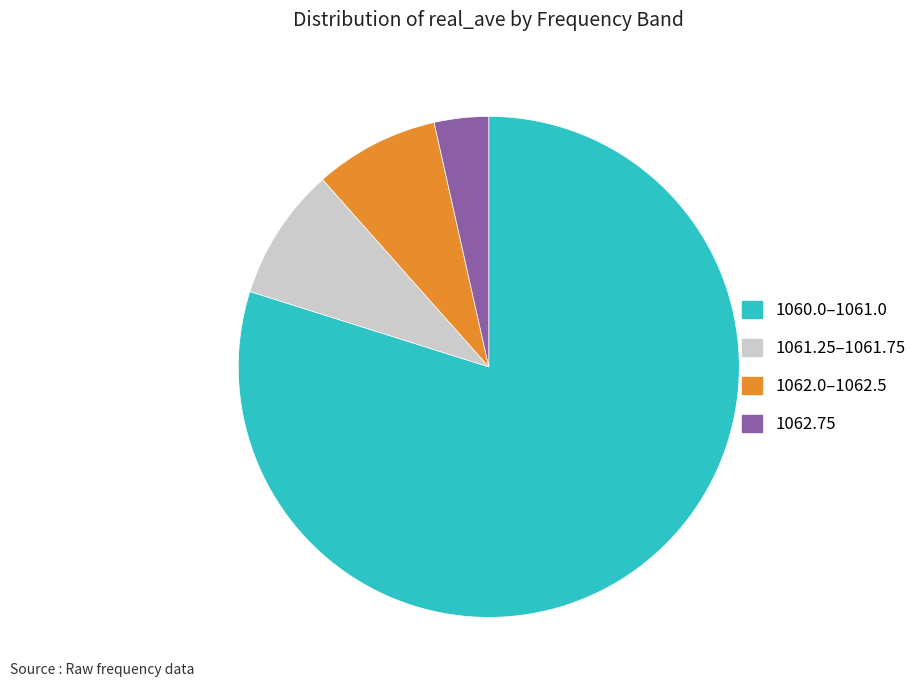

The 1060.0–1061.0 slice represents 92% of the pie. True or false?

False